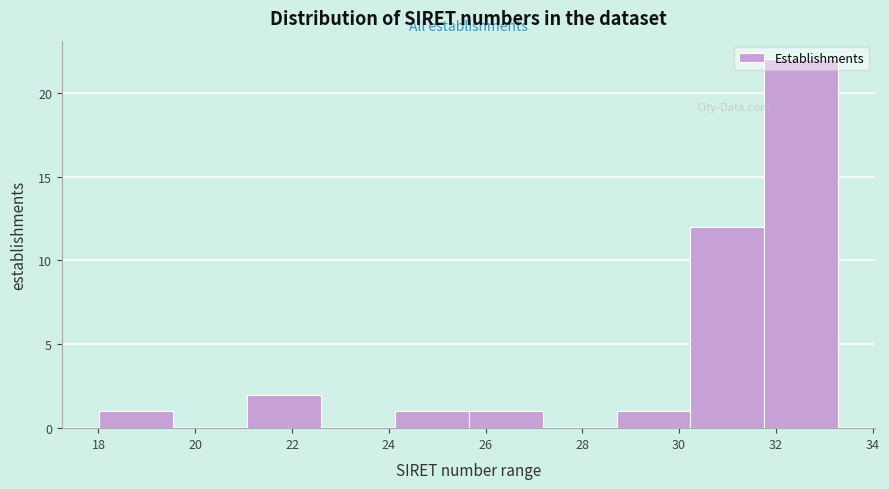

What is the height of the bar covering 28.8 to 30.2 on the x-axis? Neither the bar edges nor the heights are printed on the chart, so give them approximately, as read against the axes.

1